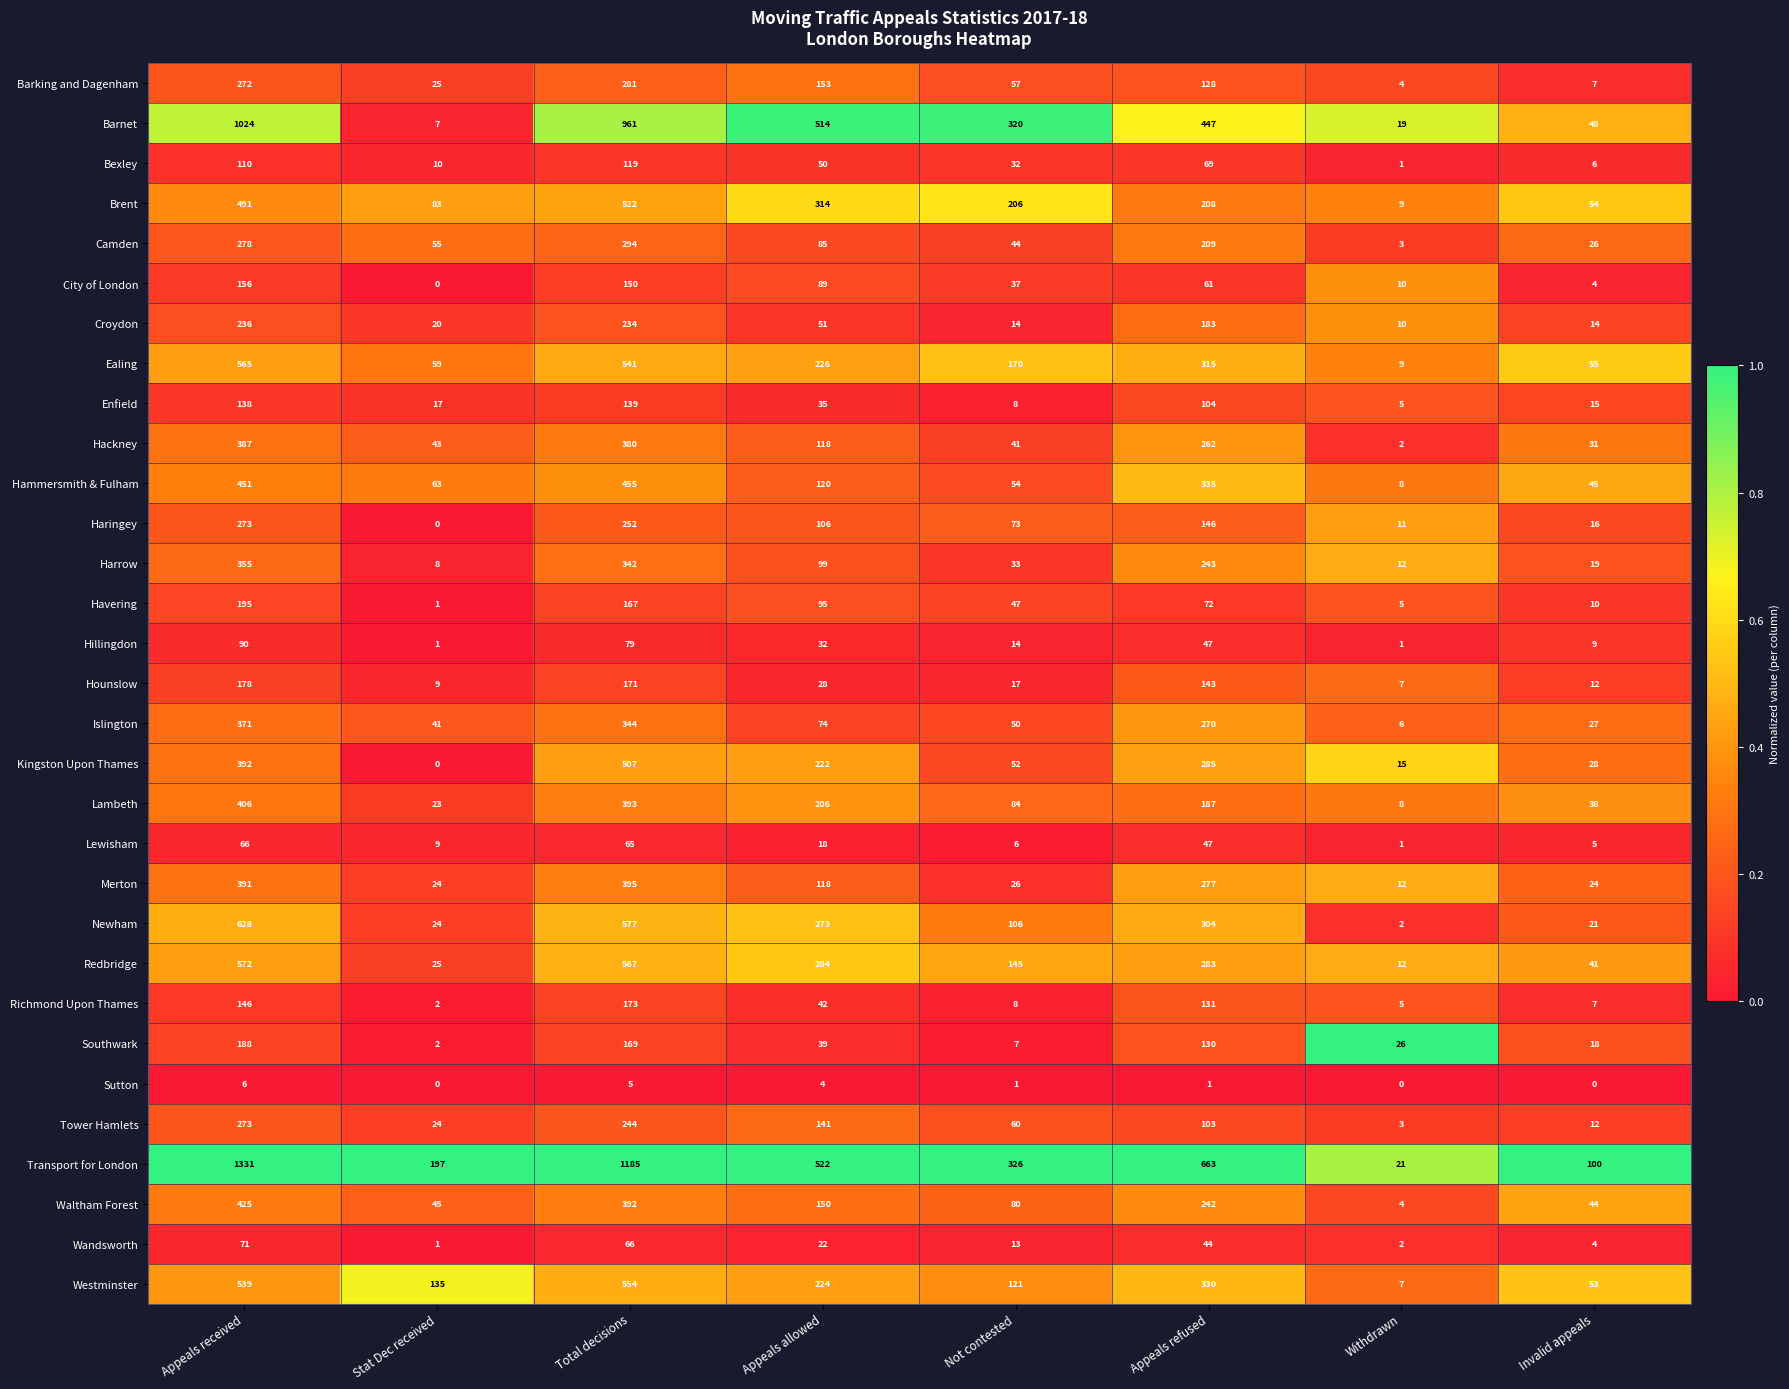

At which label does Richmond Upon Thames reach its peak?

Total decisions